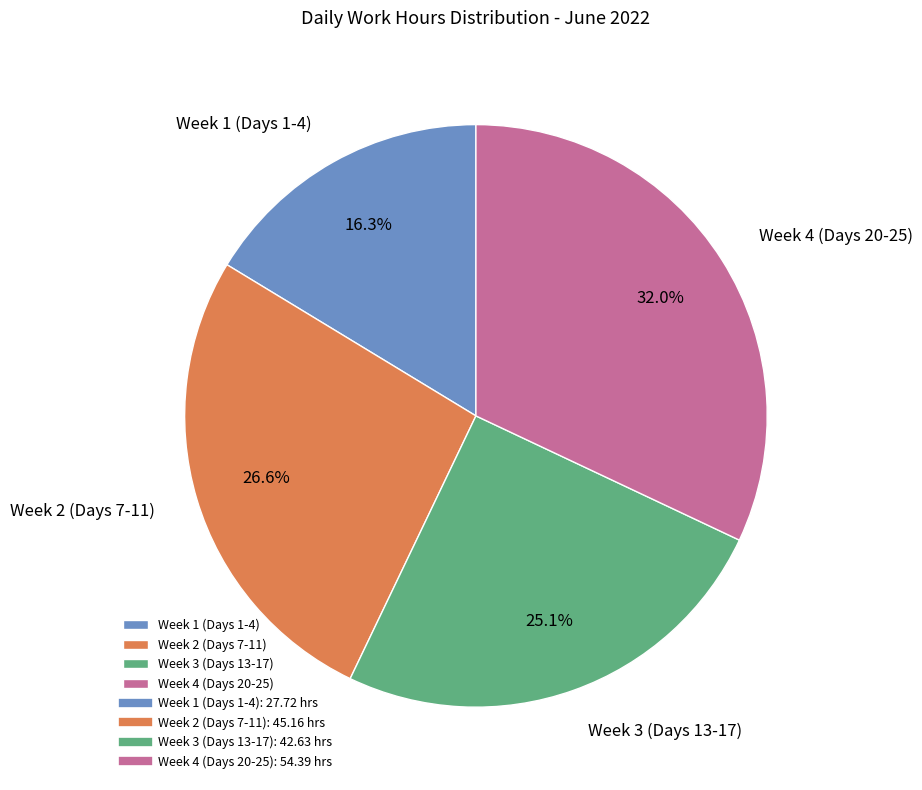

To the nearest percent, what is the average slice percentage?

25%